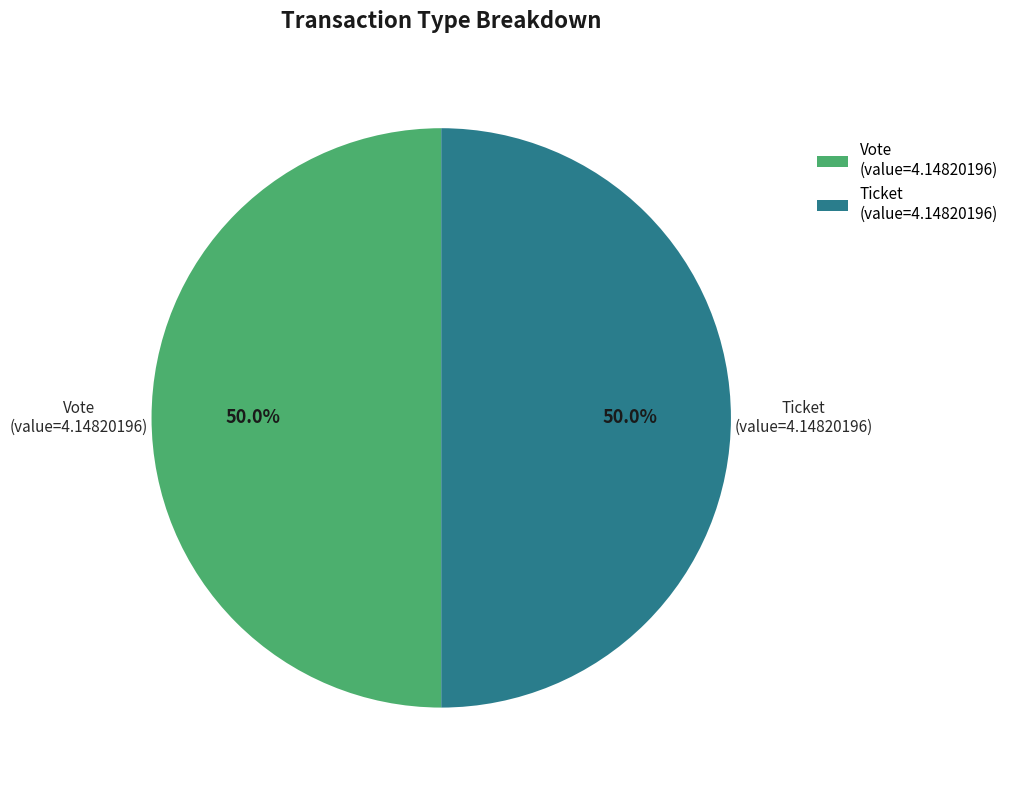

Do Ticket (value=4.14820196) and Vote (value=4.14820196) together represent more than half of the pie?

Yes